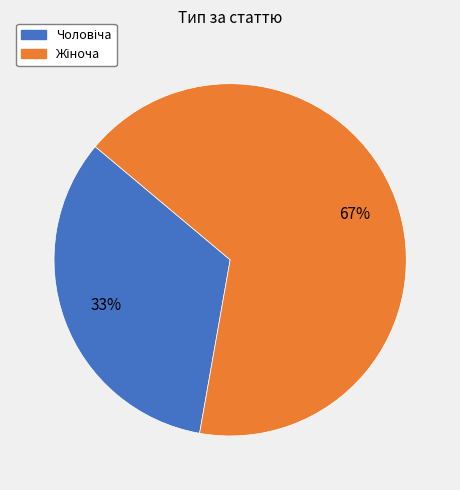

To the nearest percent, what is the average slice percentage?

50%